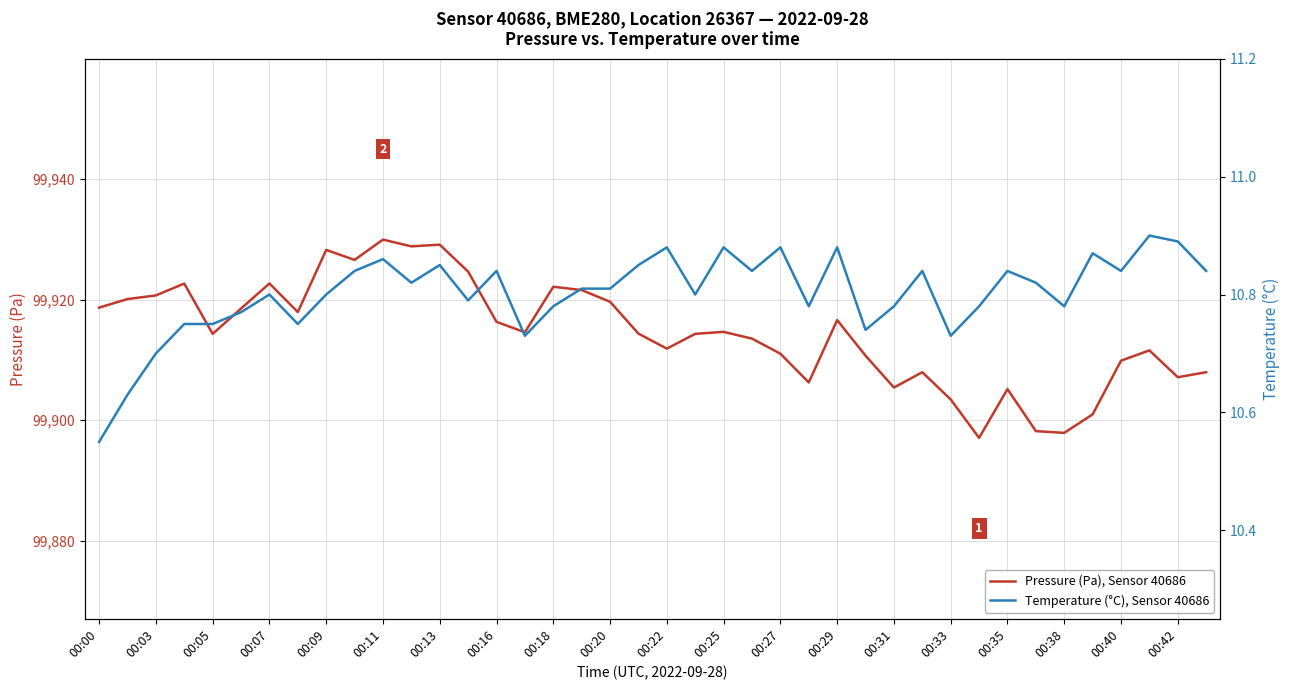

The Pressure (Pa), Sensor 40686 series shows 99918.7 at 00:00. True or false?

True